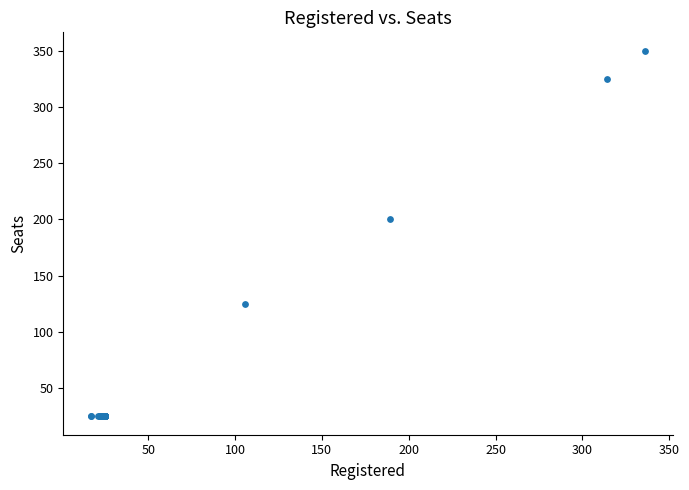

What Y value in the scatter plot is closest to 187?

200